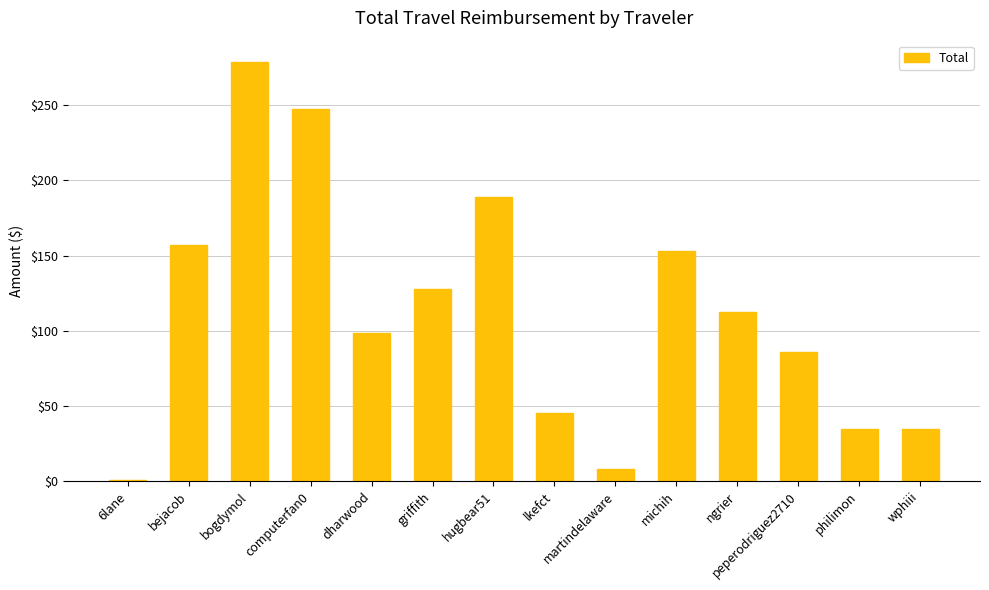

The chart shows a value of 98.3 at dharwood. True or false?

True